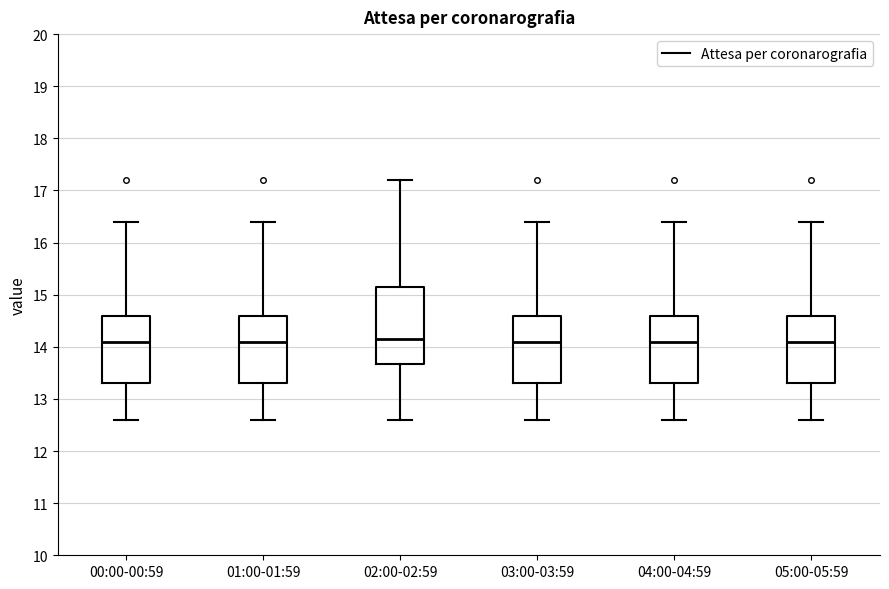

Comparing the boxes themselves (not the whiskers), which one is the tallest?

02:00-02:59